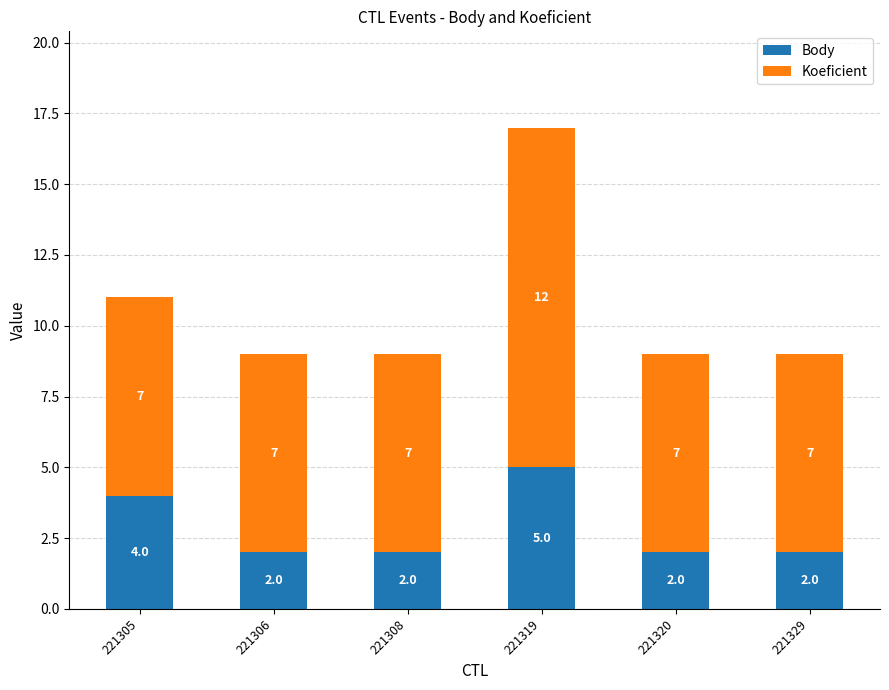

What is the difference between the second highest and minimum values in the Body series?

2